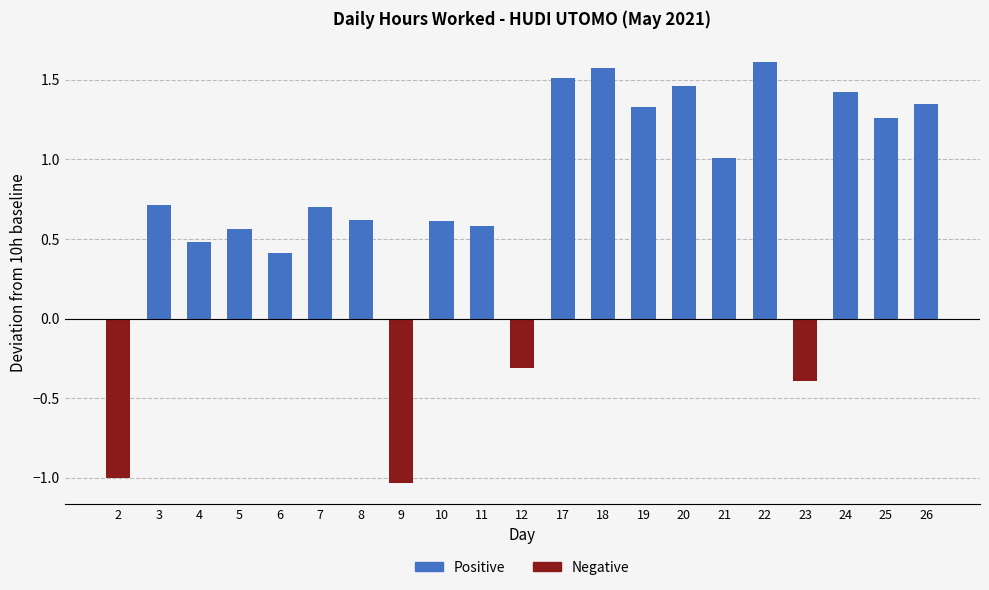

What is the smallest value displayed?

-1.0